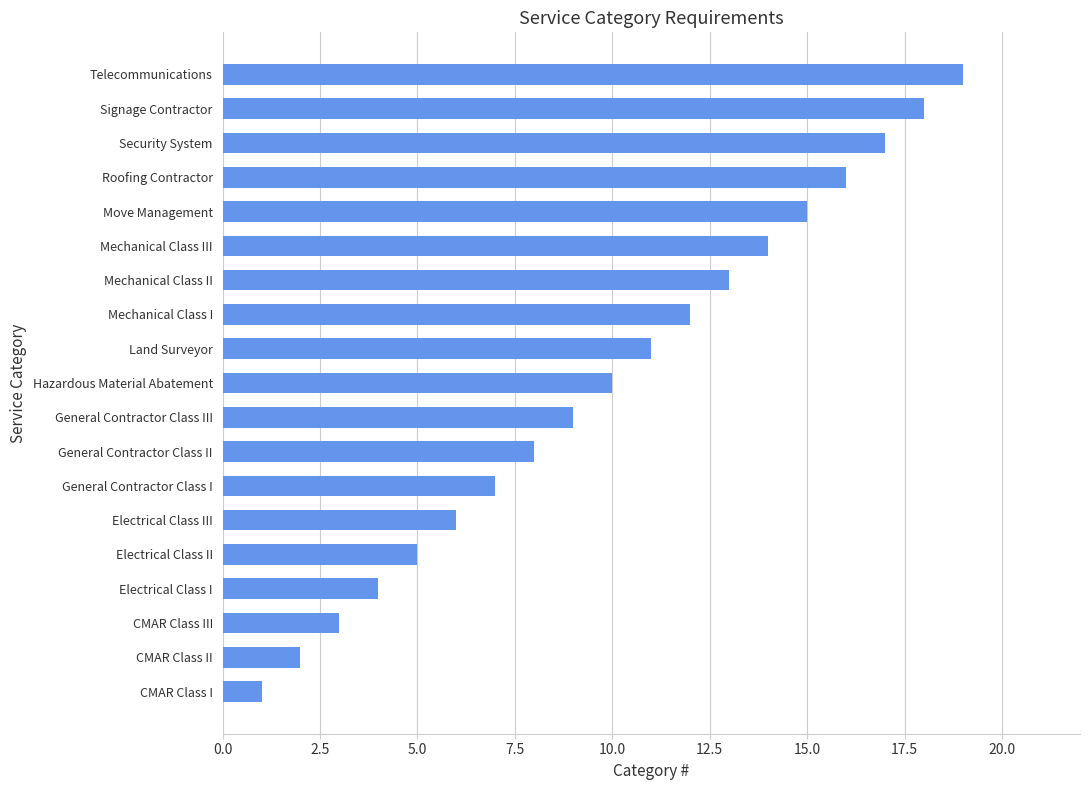

What is the minimum value shown in the chart?

1